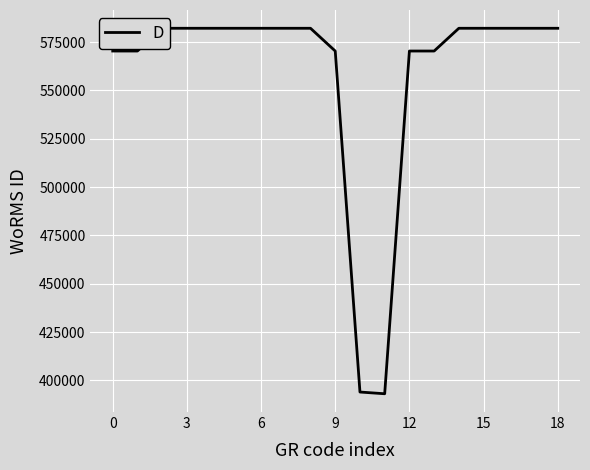

Does the chart display data point markers on the line(s)?

No